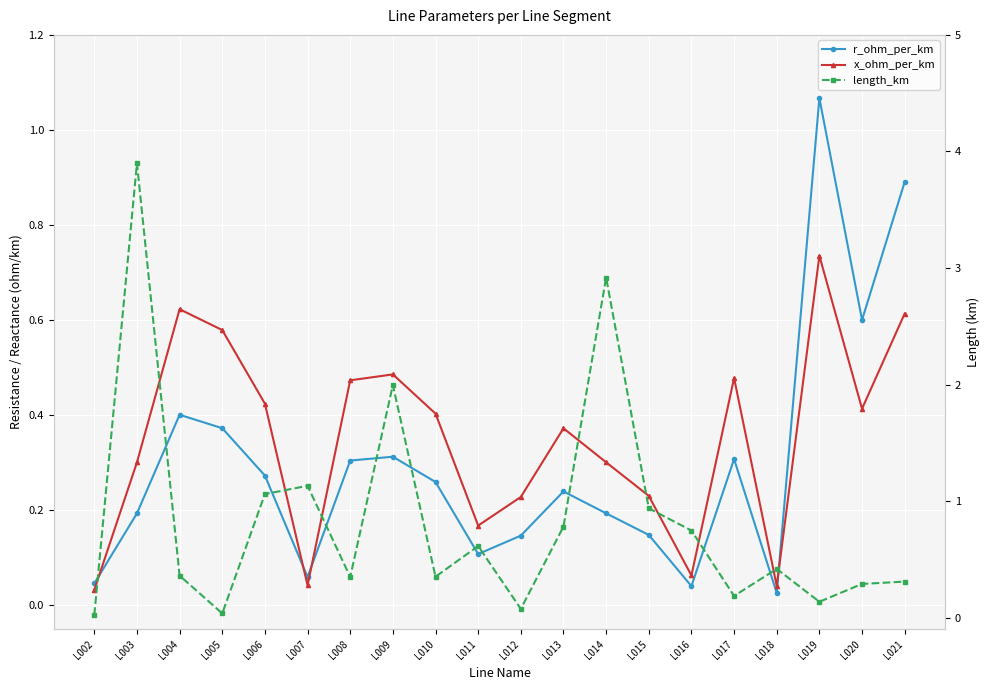

The value of length_km at L006 is 1.1. True or false?

True